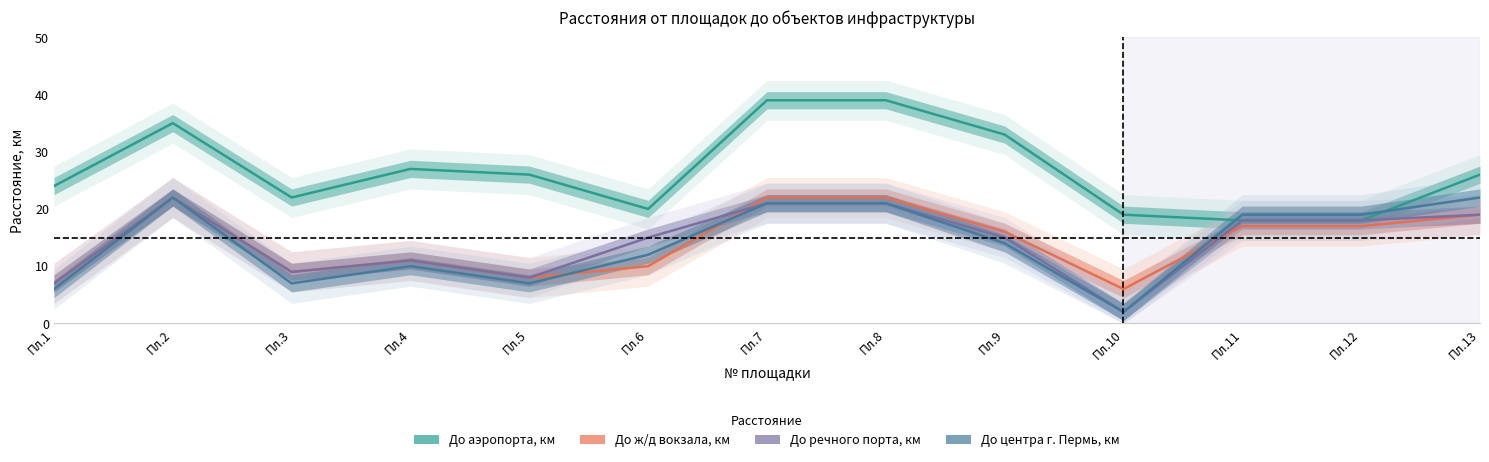

What is the maximum value for До речного порта, км?

22